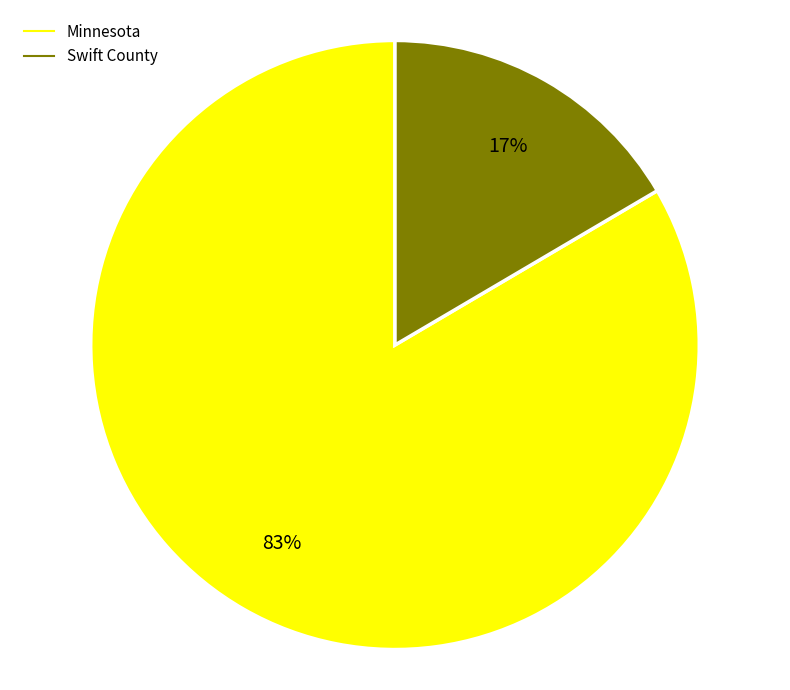

Does Swift County represent more than half of the total?

No